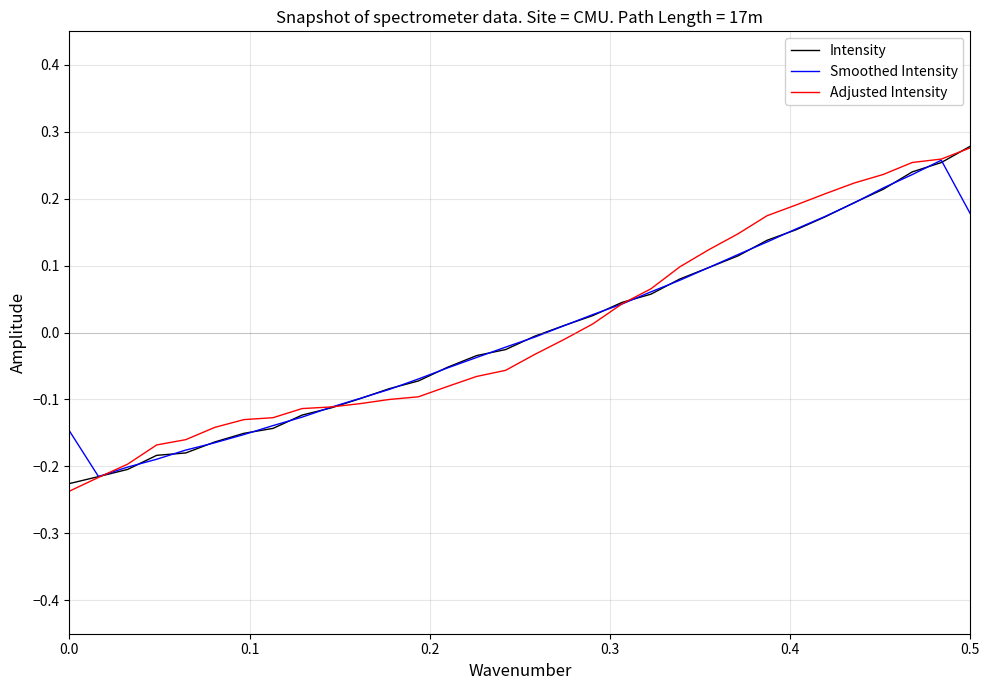

Which series has the largest range (max minus min)?

Adjusted Intensity